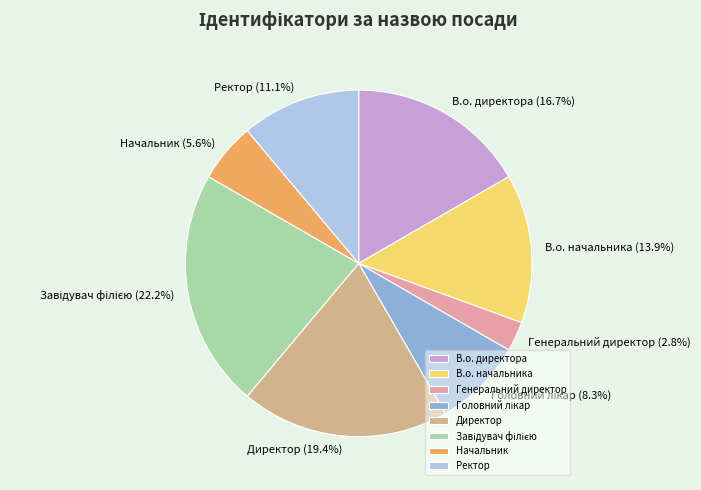

True or false: В.о. начальника accounts for 2% of the total.

False